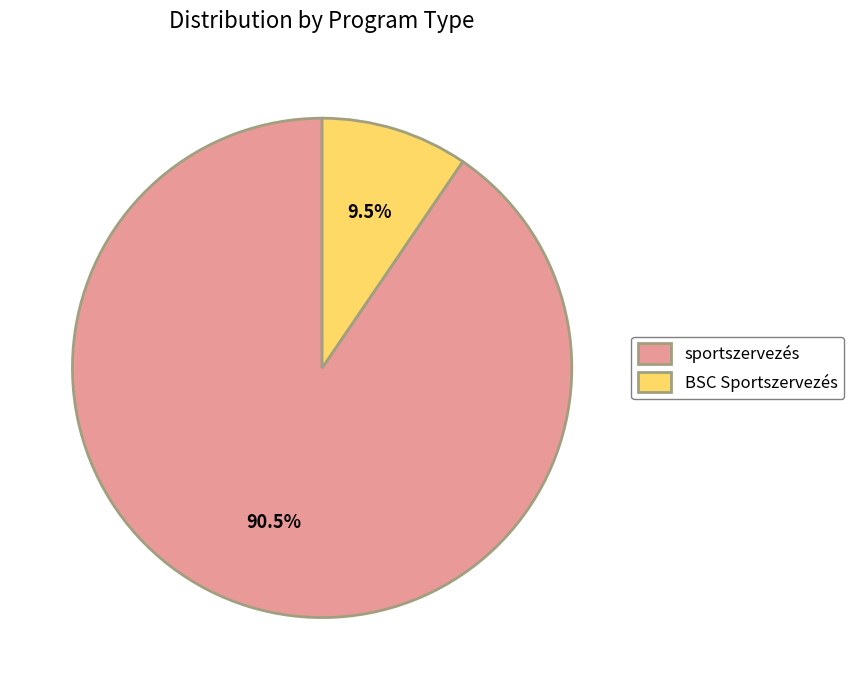

What portion of the pie excludes sportszervezés?

9.5%